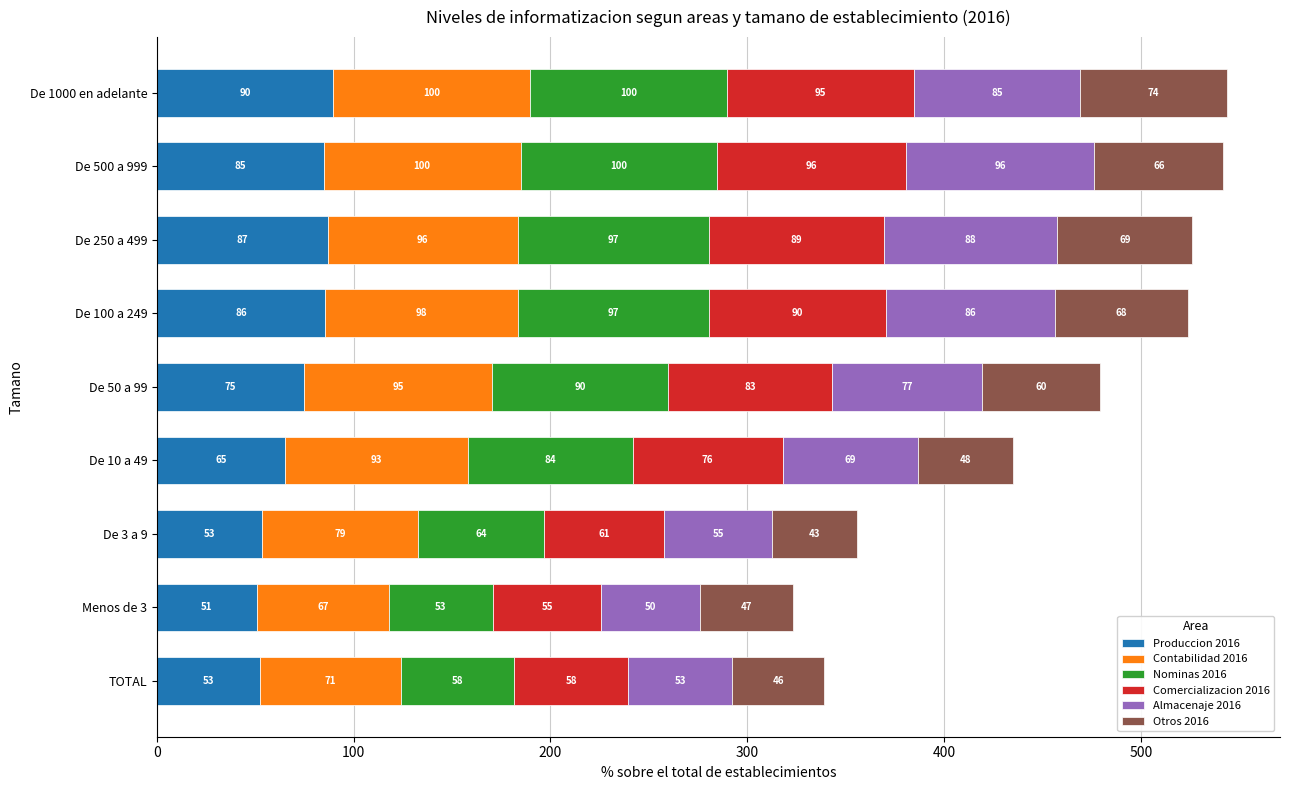

At which label does Produccion 2016 reach its minimum?

Menos de 3